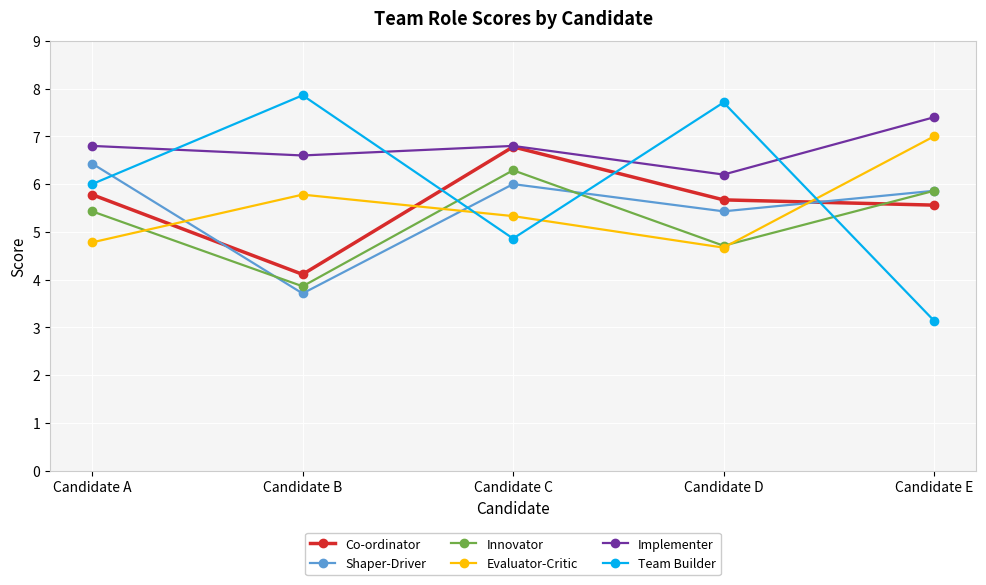

Reading left to right, list all the values displayed in this chart.

Co-ordinator: 5.8	4.1	6.8	5.7	5.6
Shaper-Driver: 6.4	3.7	6.0	5.4	5.9
Innovator: 5.4	3.9	6.3	4.7	5.9
Evaluator-Critic: 4.8	5.8	5.3	4.7	7.0
Implementer: 6.8	6.6	6.8	6.2	7.4
Team Builder: 6.0	7.9	4.9	7.7	3.1